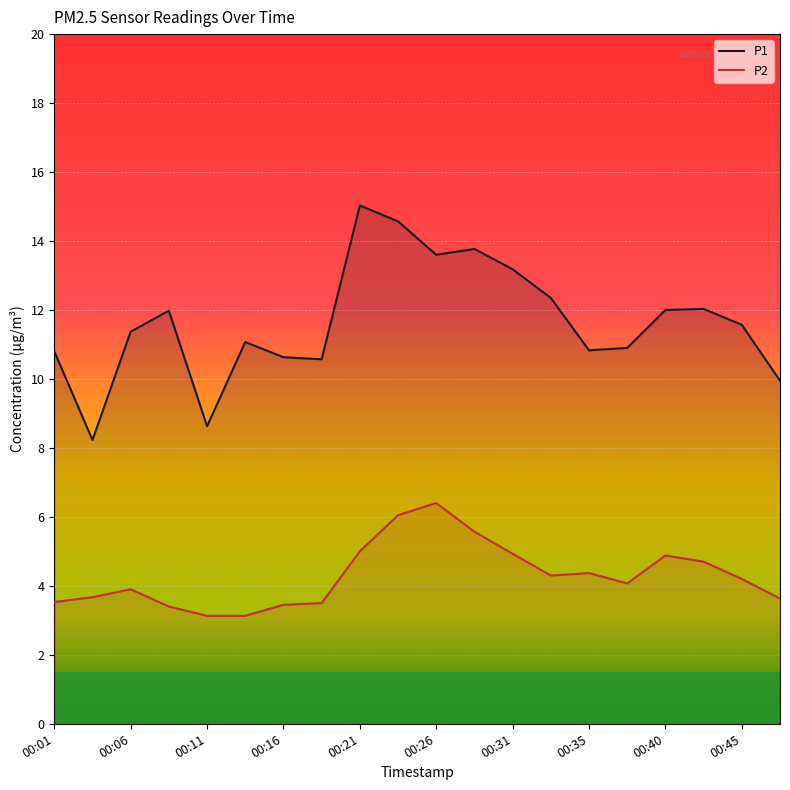

How many distinct data groups are displayed?

2